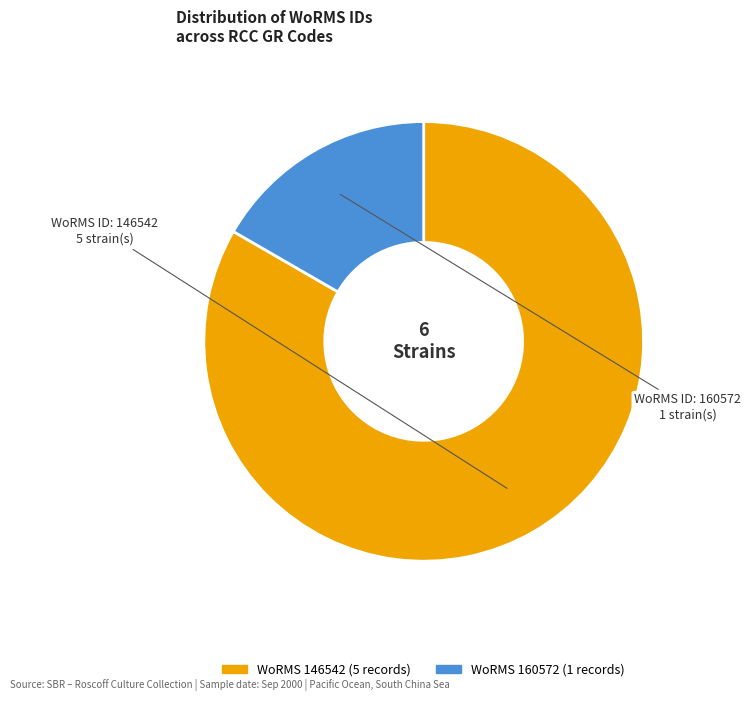

The WoRMS 160572 (1 records) slice represents 17% of the pie. True or false?

True